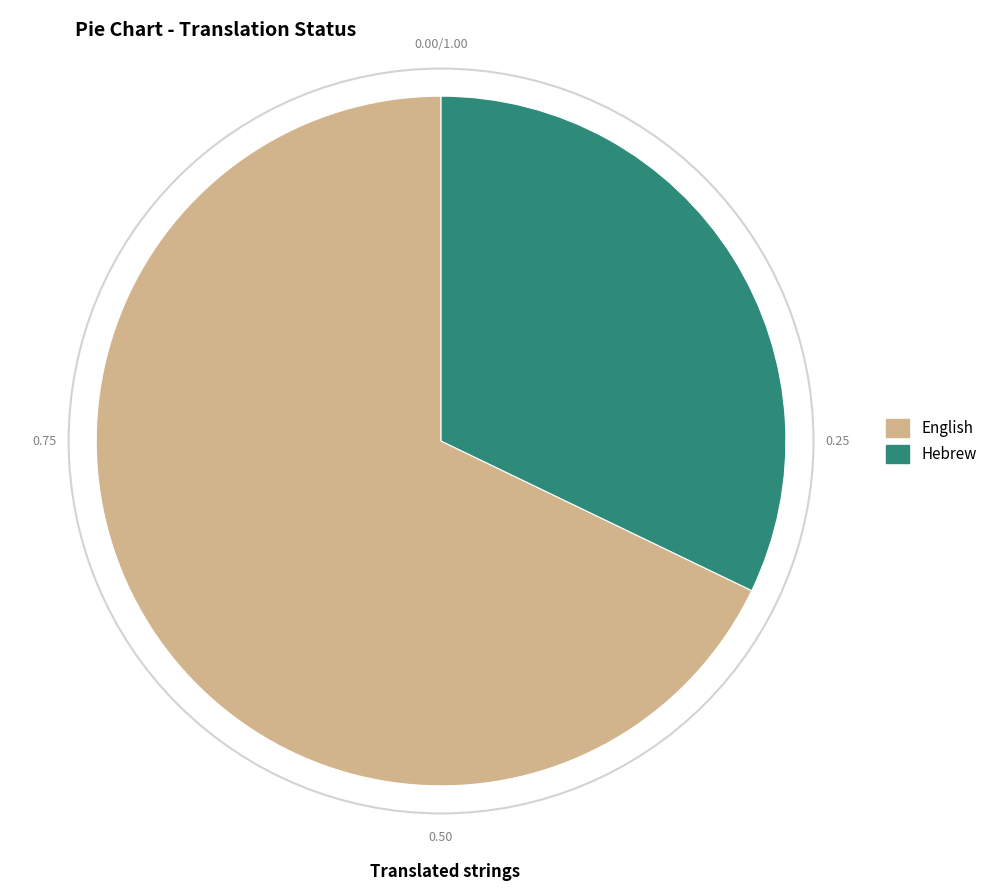

What is the ratio of the value at English to the value at Hebrew?

2.1